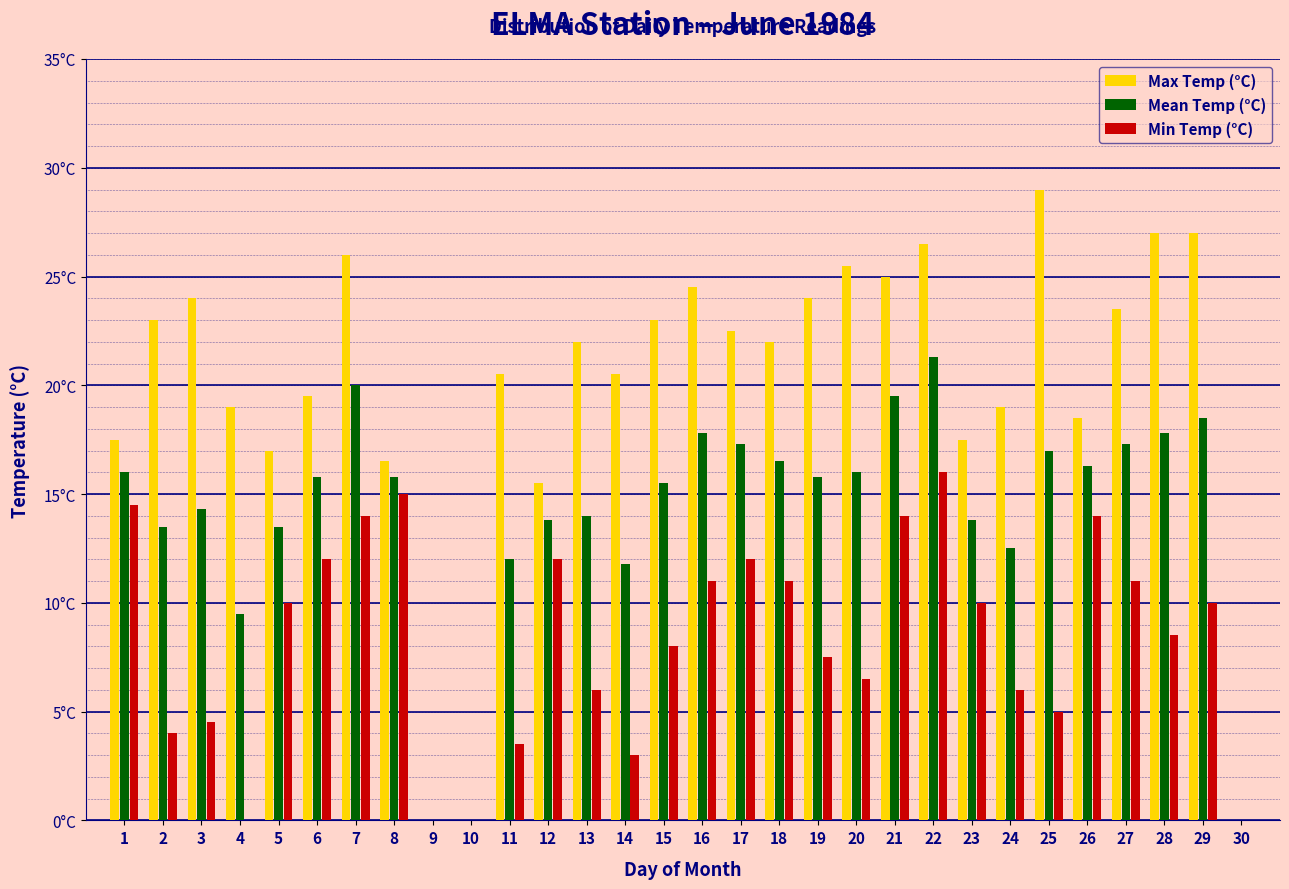

Are the bars grouped side by side (vs. stacked)?

Yes